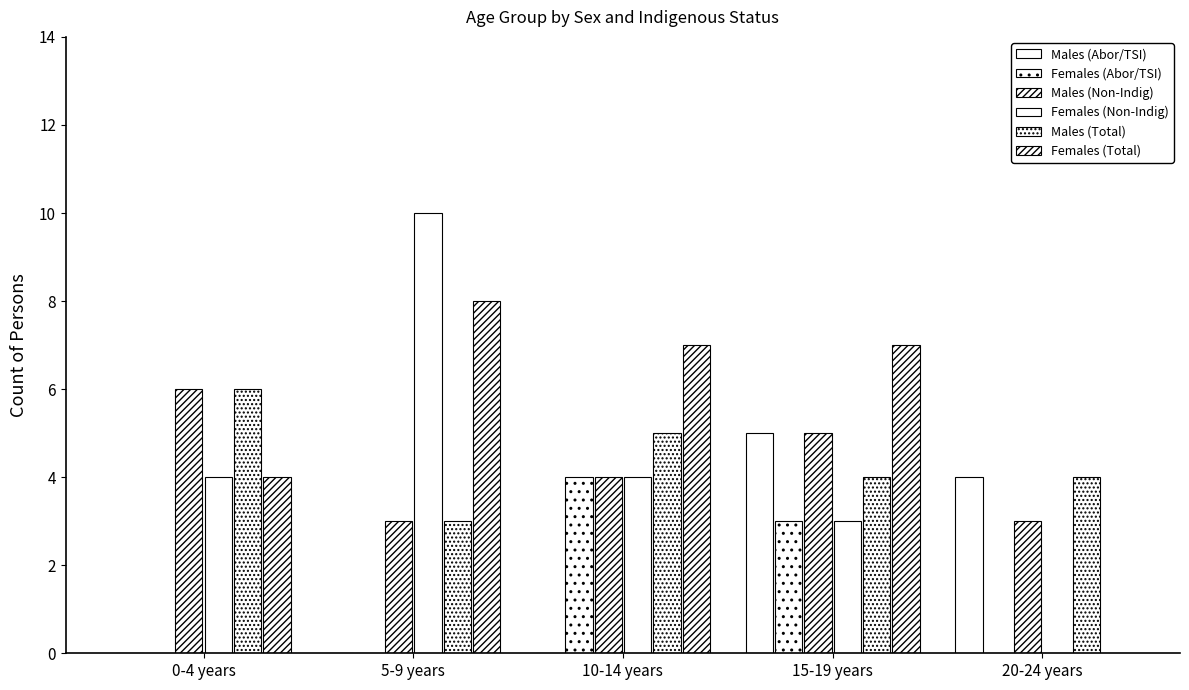

Does the chart contain stacked bars?

No